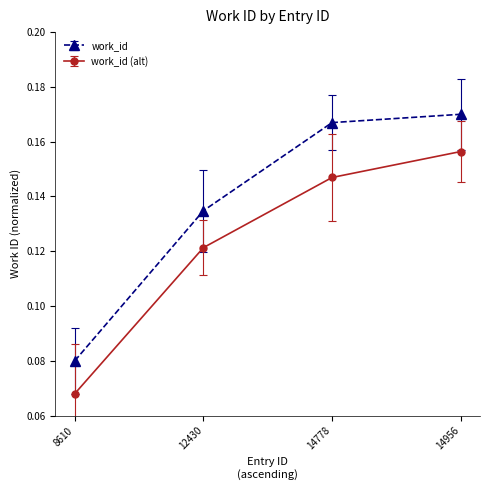

True or false: work_id (alt) has a value of 0.0 at 8610.

False